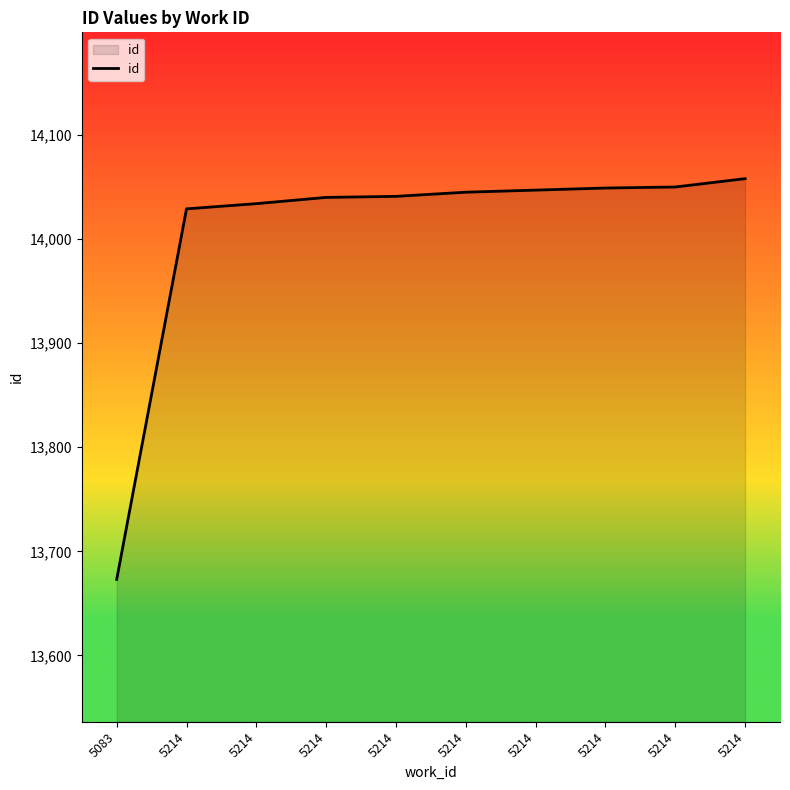

Approximately how many times larger is the value at 5214 compared to 5214?

1.0